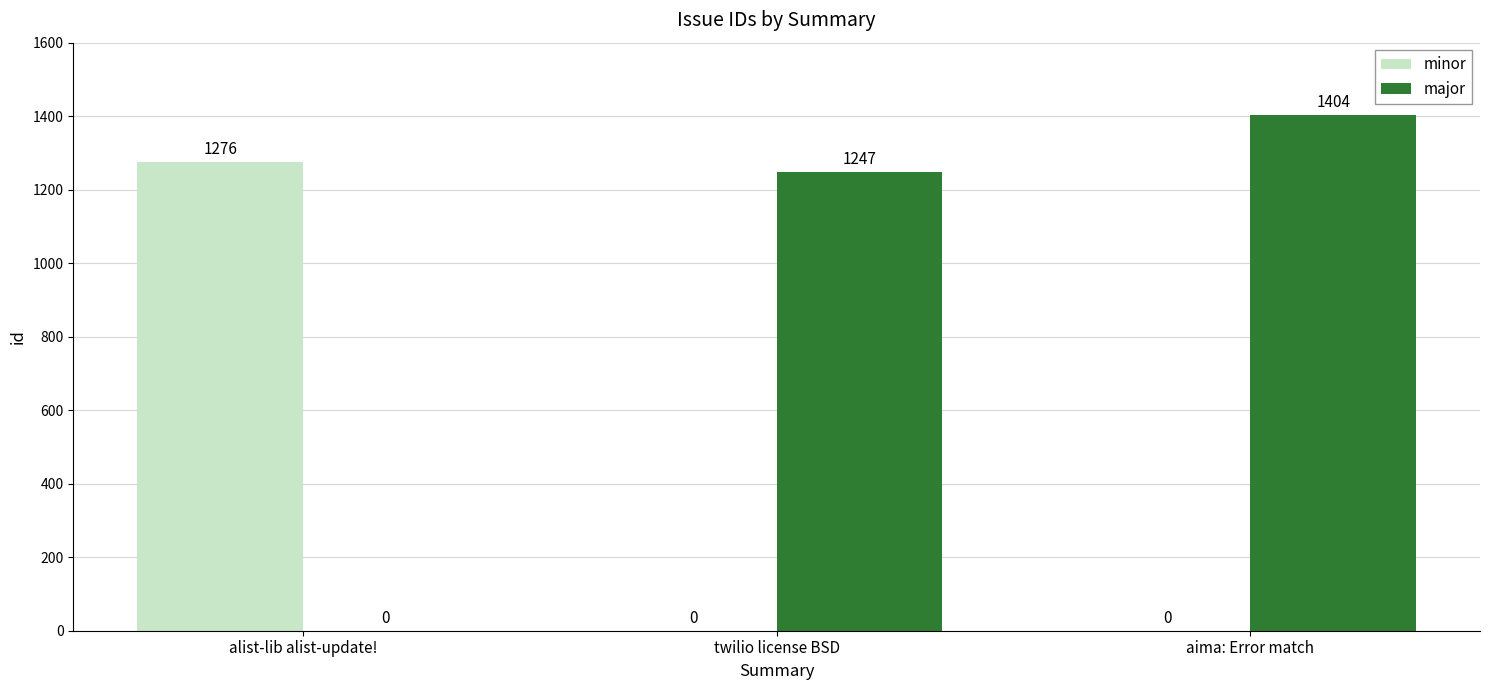

What is the maximum value shown in the chart?

1404